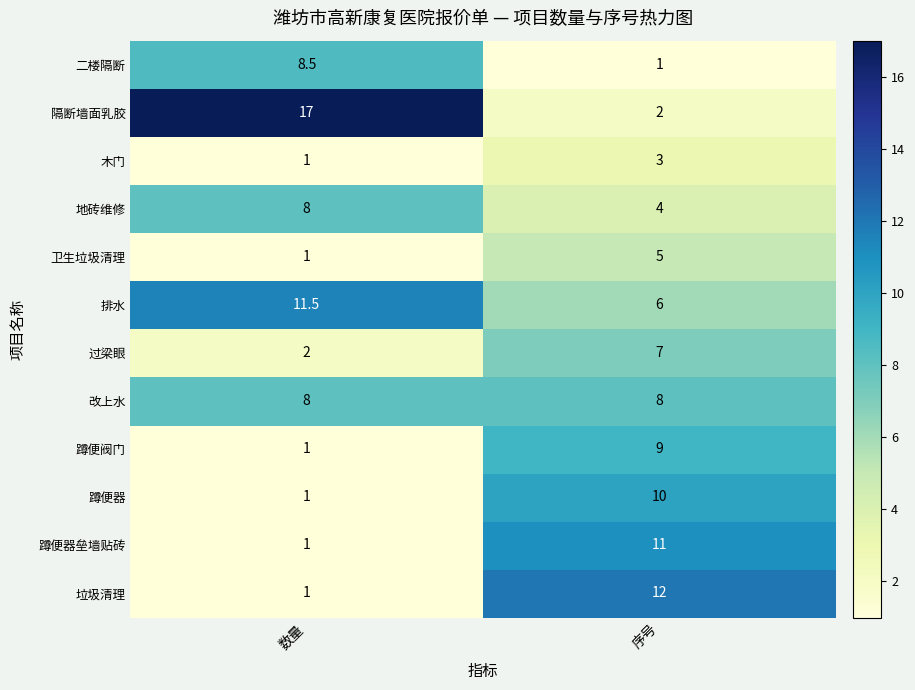

Reading left to right, extract all data points from this chart.

二楼隔断: 数量=8.5	序号=1.0
隔断墙面乳胶: 数量=17.0	序号=2.0
木门: 数量=1.0	序号=3.0
地砖维修: 数量=8.0	序号=4.0
卫生垃圾清理: 数量=1.0	序号=5.0
排水: 数量=11.5	序号=6.0
过梁眼: 数量=2.0	序号=7.0
改上水: 数量=8.0	序号=8.0
蹲便阀门: 数量=1.0	序号=9.0
蹲便器: 数量=1.0	序号=10.0
蹲便器垒墙贴砖: 数量=1.0	序号=11.0
垃圾清理: 数量=1.0	序号=12.0